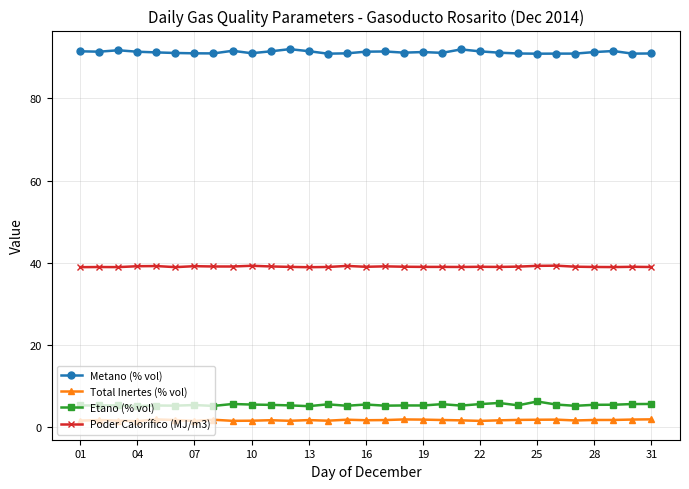

Which series has the largest total across all categories?

Metano (% vol)